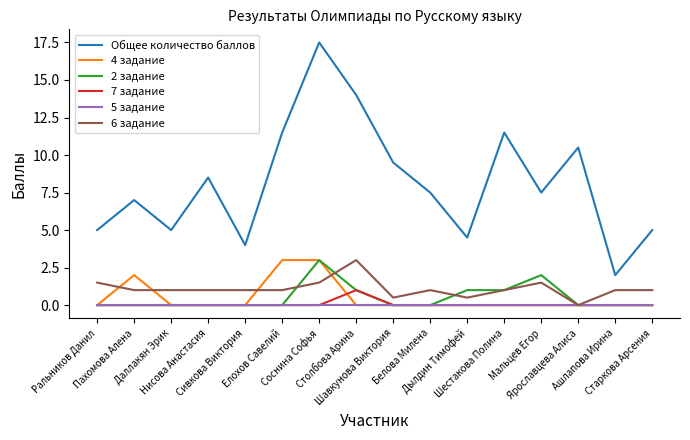

Between Дылдин Тимофей and Шестакова Полина, which series saw the biggest shift?

Общее количество баллов